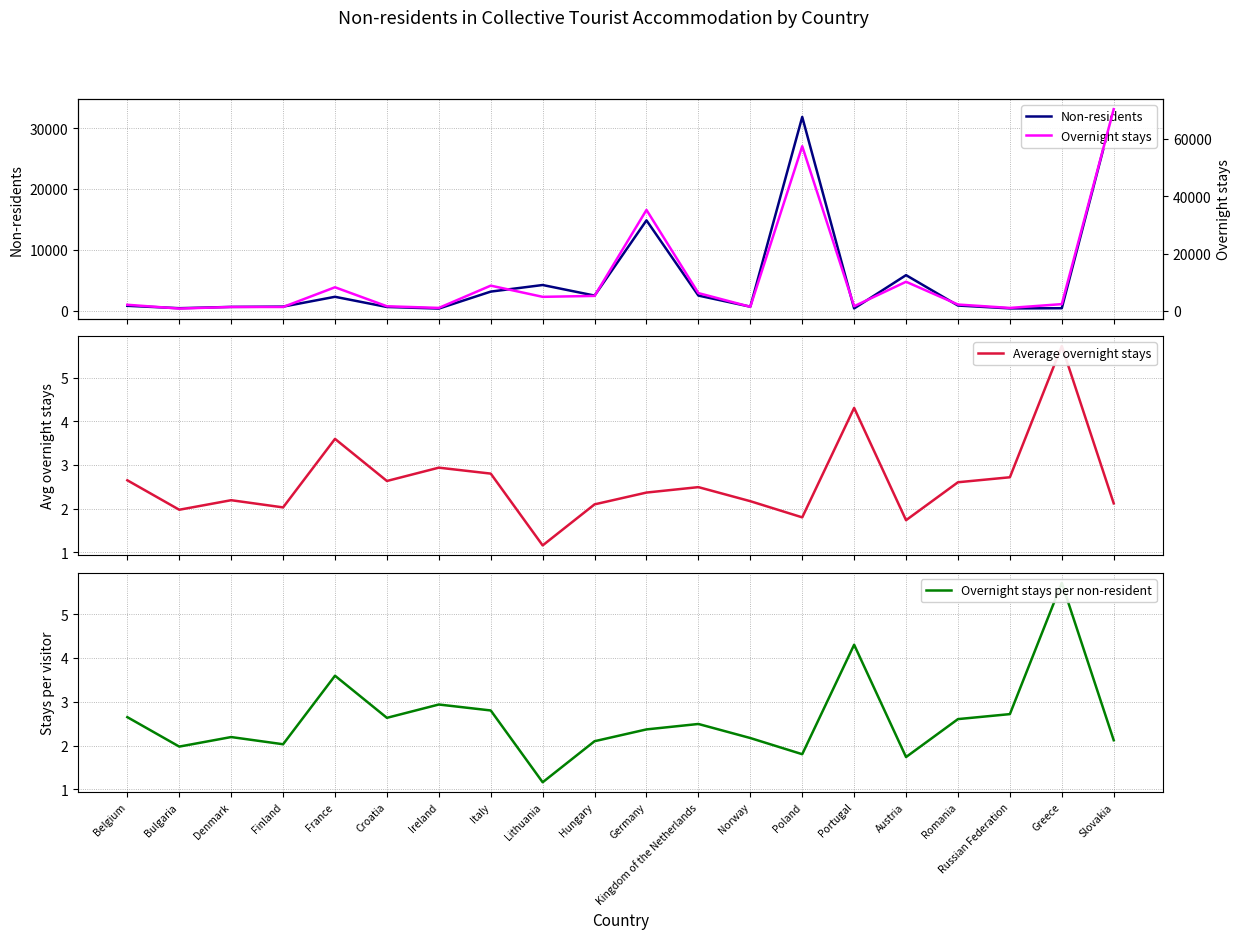

Reading left to right, extract all data points from this chart.

Non-residents: 810.0	416.0	628.0	676.0	2294.0	617.0	357.0	3147.0	4233.0	2493.0	14873.0	2494.0	664.0	31890.0	380.0	5856.0	855.0	384.0	414.0	33167.0
Average overnight stays: 2.6	2.0	2.2	2.0	3.6	2.6	2.9	2.8	1.2	2.1	2.4	2.5	2.2	1.8	4.3	1.7	2.6	2.7	5.7	2.1
Overnight stays per non-resident: 2.6	2.0	2.2	2.0	3.6	2.6	2.9	2.8	1.2	2.1	2.4	2.5	2.2	1.8	4.3	1.7	2.6	2.7	5.7	2.1
Overnight stays: 2146.0	822.0	1378.0	1372.0	8251.0	1625.0	1049.0	8819.0	4912.0	5233.0	35235.0	6218.0	1442.0	57460.0	1636.0	10172.0	2227.0	1044.0	2368.0	70383.0